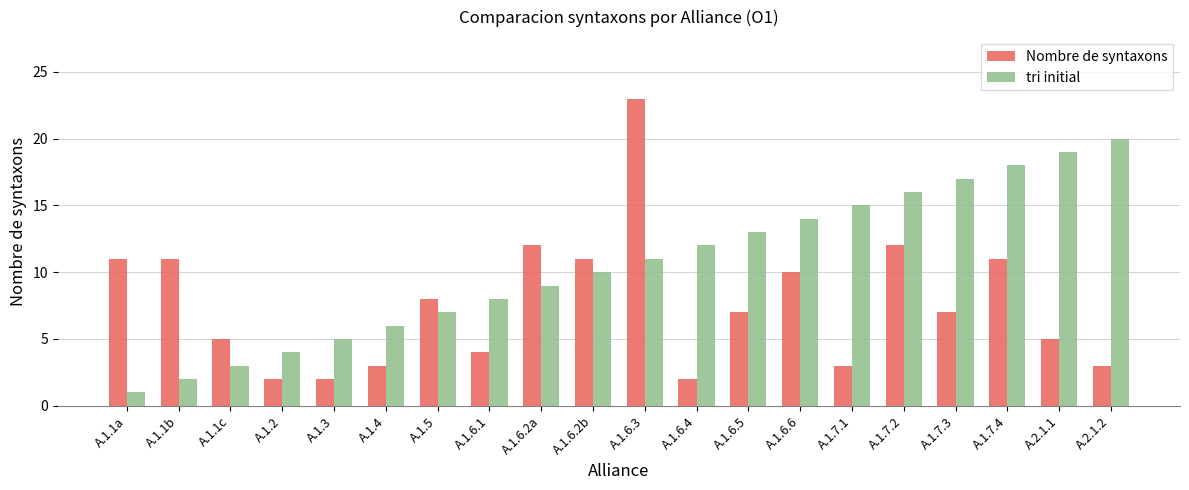

What is the highest value of the tri initial series?

20